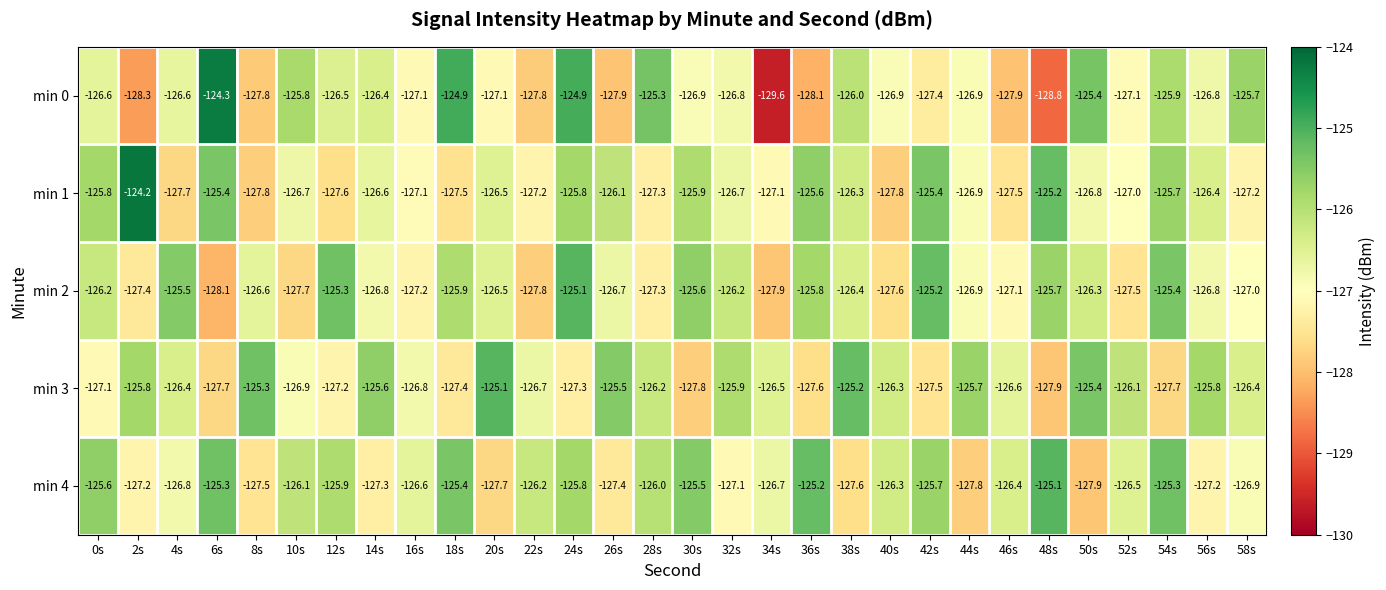

Which series has the largest range (max minus min)?

min 0